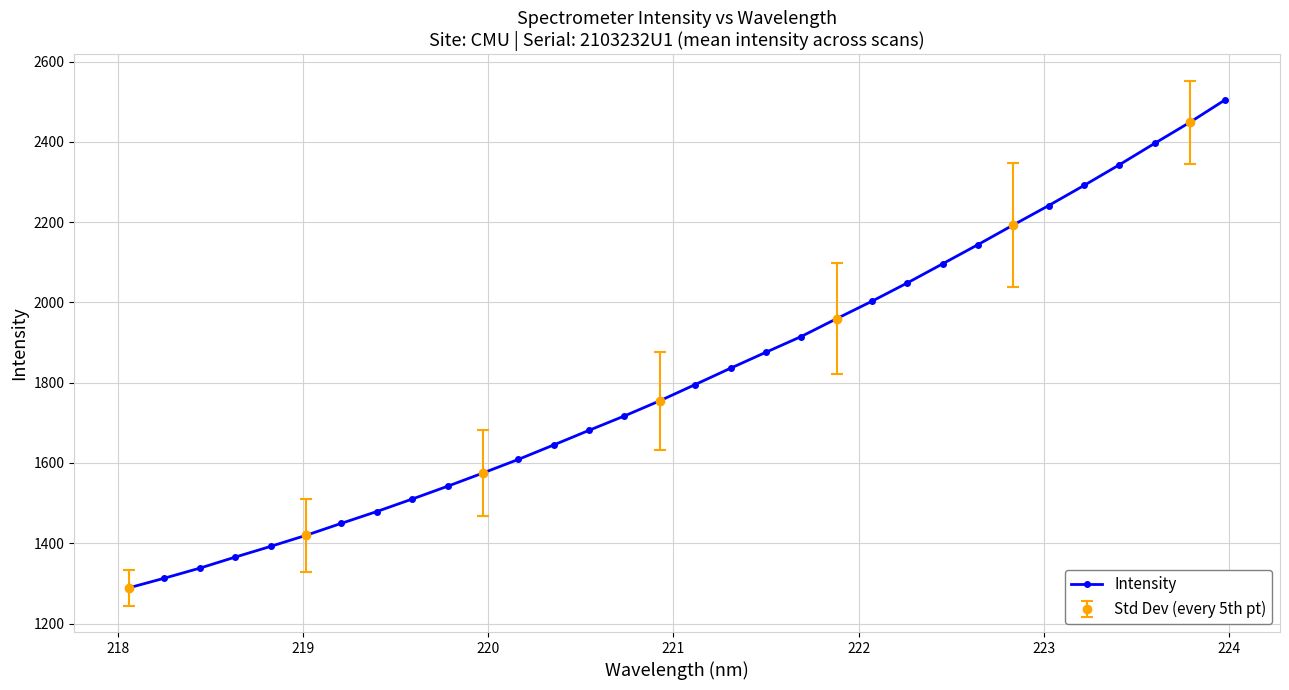

What is the maximum value for Intensity?

2504.6